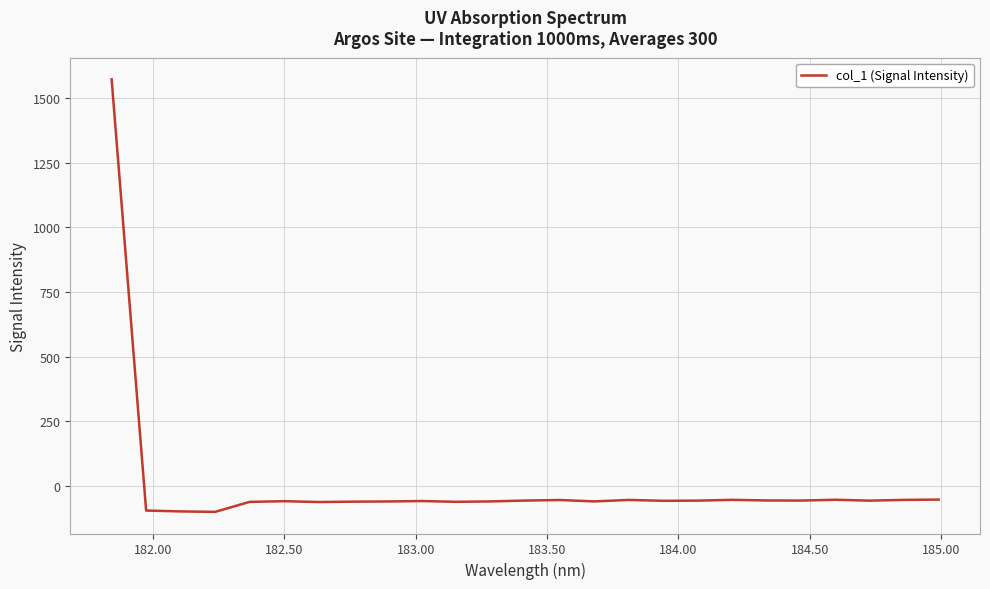

What is the smallest value displayed?

-99.3